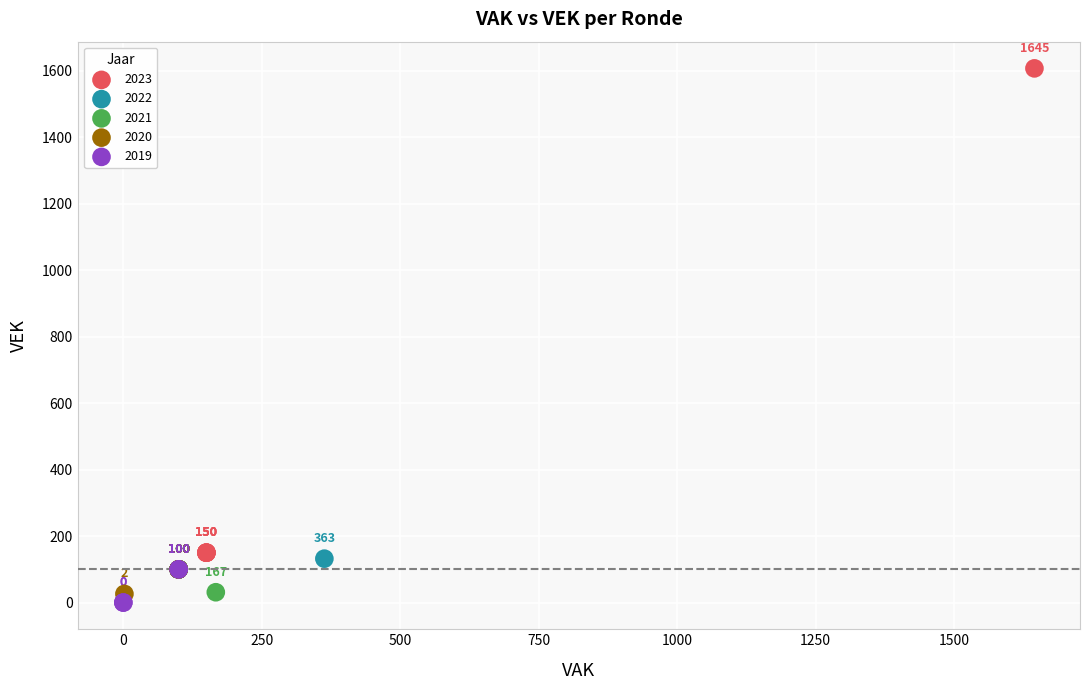

Which series reaches the maximum Y coordinate?

2023